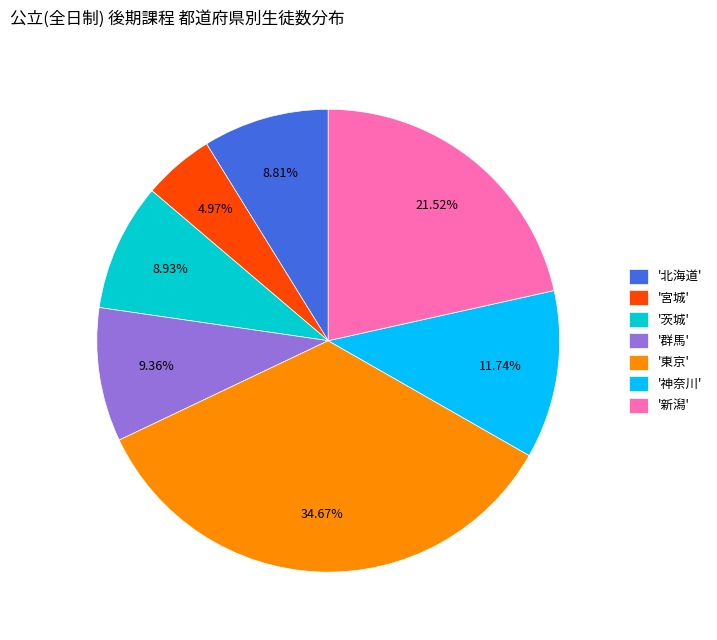

Between '北海道' and '神奈川', which is larger?

'神奈川'